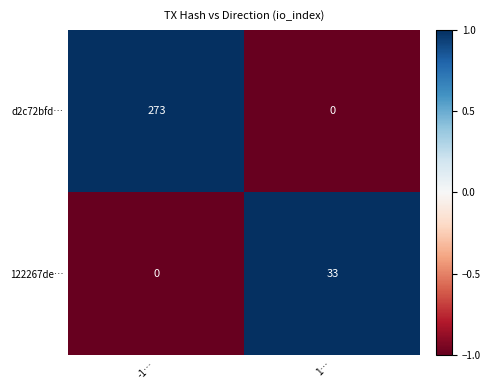

Count the number of categories in the chart.

2